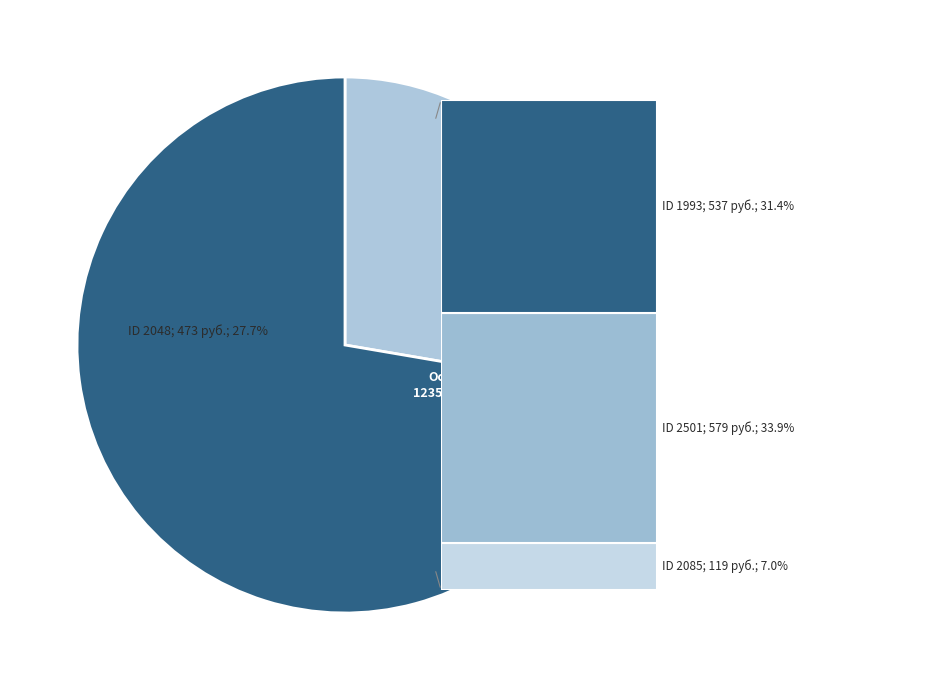

Which slice is the largest?

2501